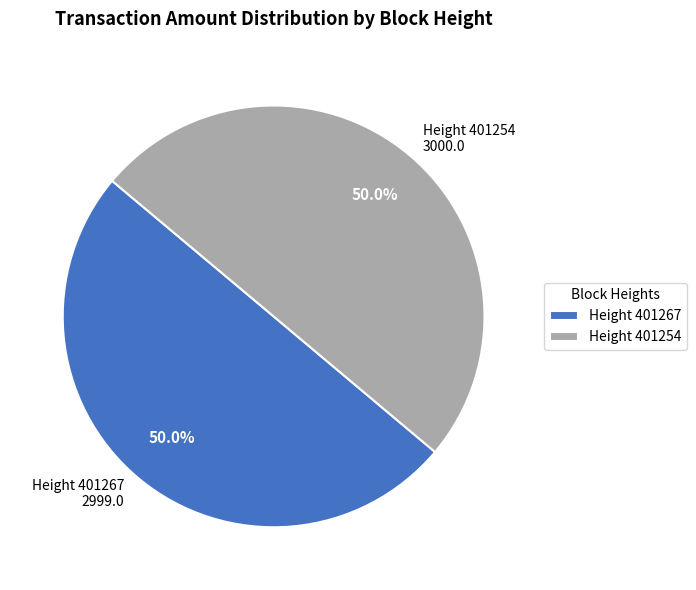

True or false: Height 401254 accounts for 50% of the total.

True